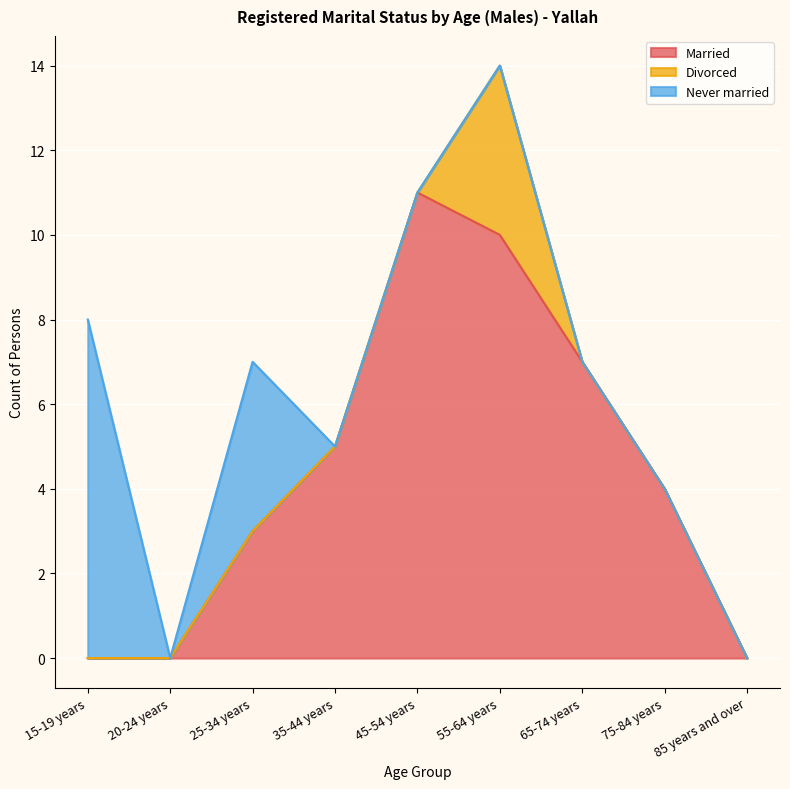

True or false: Never married has more than 0 points higher than both neighbors.

True